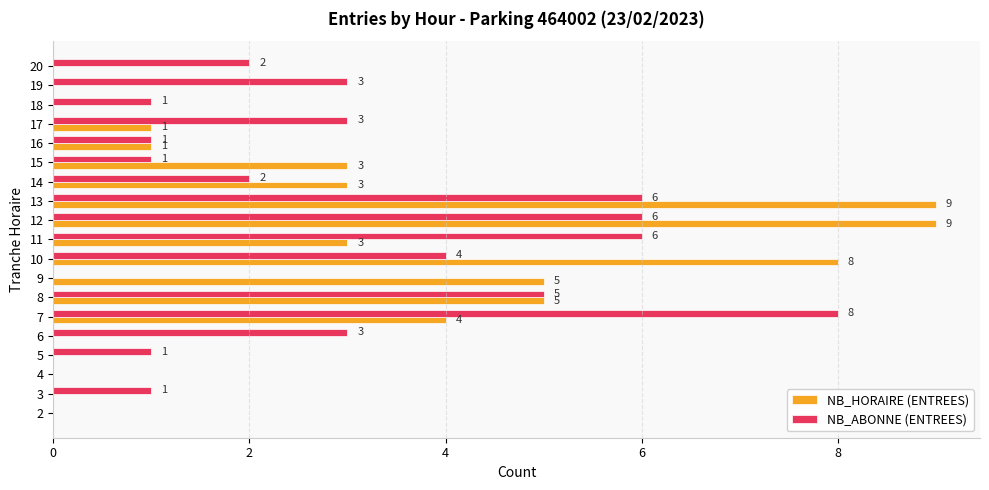

Which series has the largest range (max minus min)?

NB_HORAIRE (ENTREES)